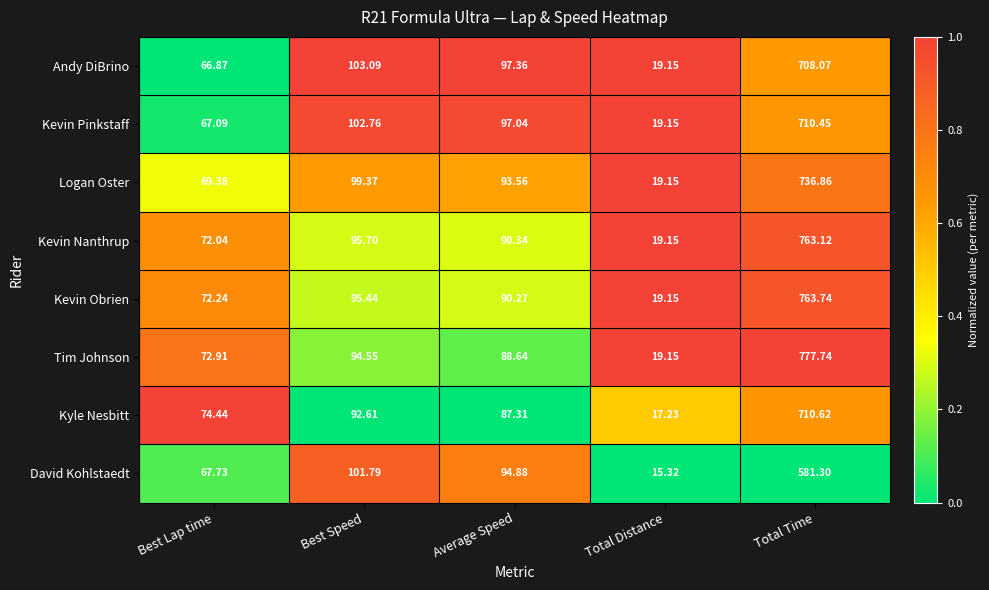

At which label does David Kohlstaedt first exceed 94?

Best Speed